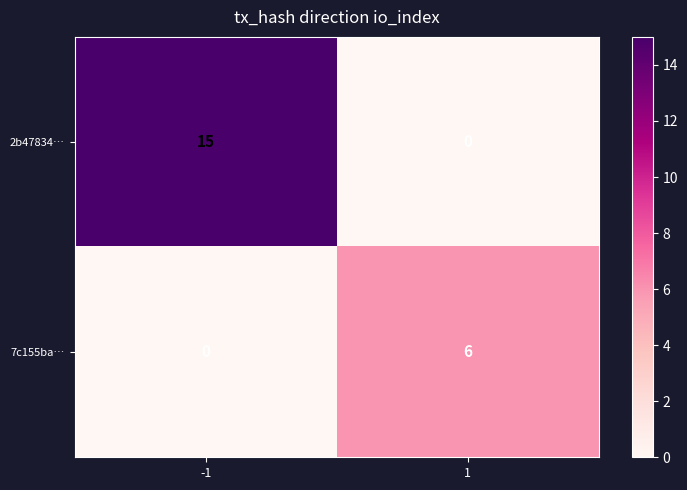

Is it true that 2b47834… equals 15 at -1?

True